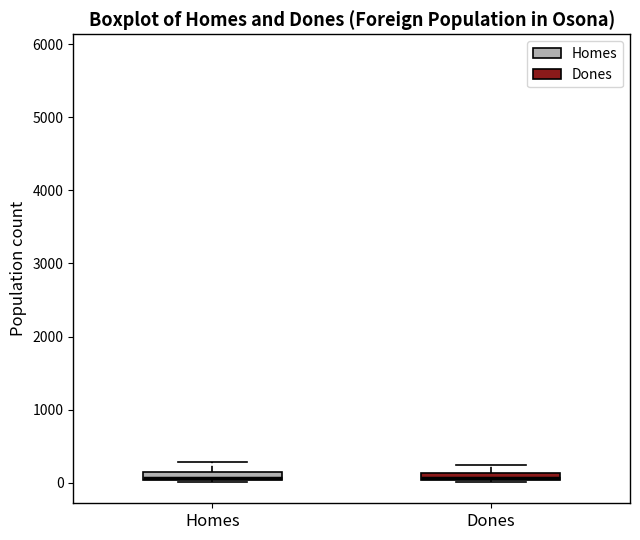

Where is the lower edge of the box for Dones on the y-axis? The values are not printed on the chart, so give them approximately, as read against the axis.

0